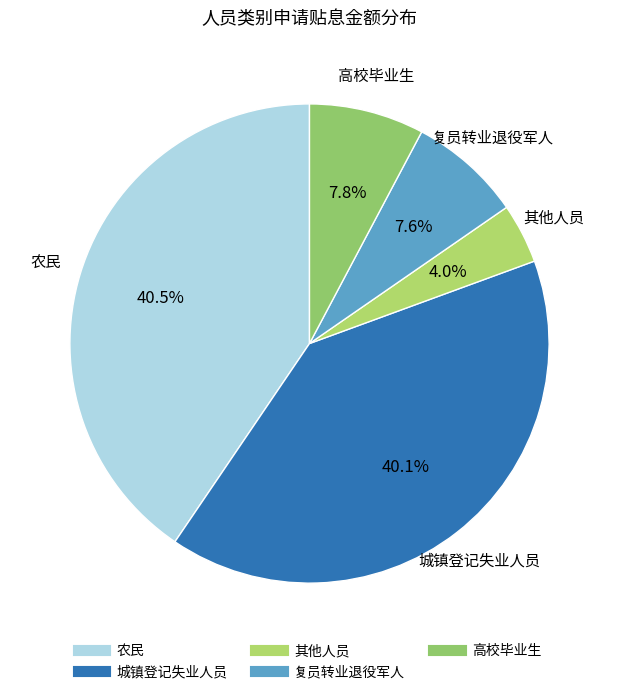

Combined, what portion of the pie is 城镇登记失业人员 and 复员转业退役军人?

47.7%